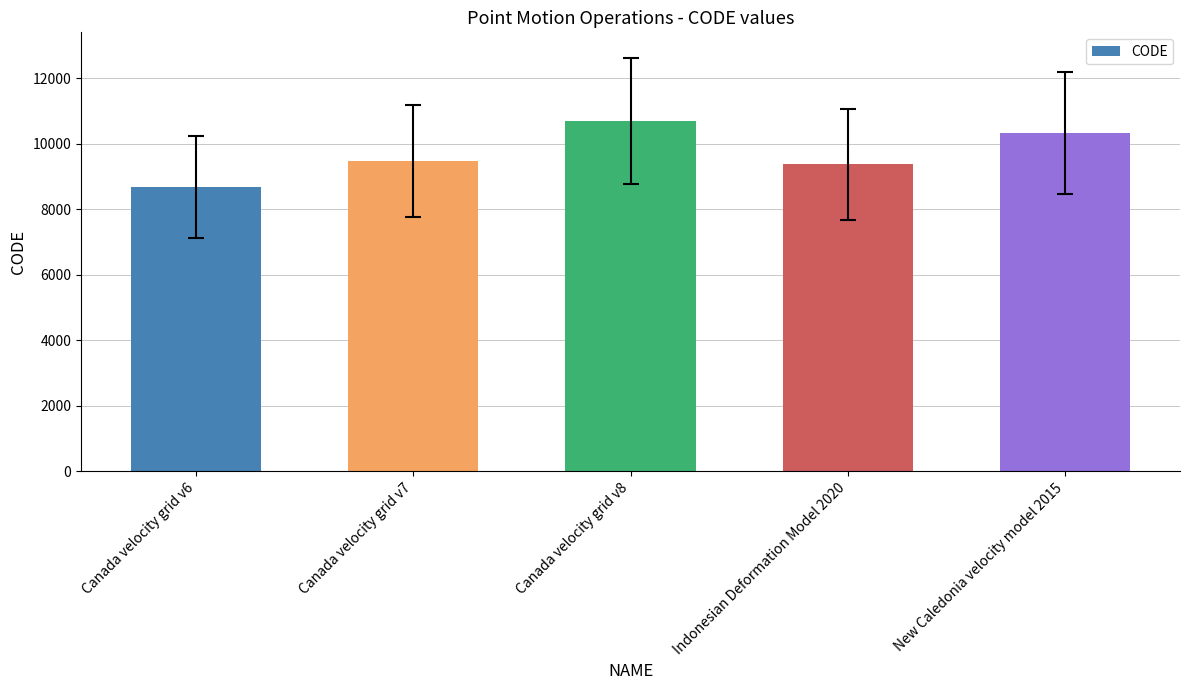

Count the number of categories in the chart.

5